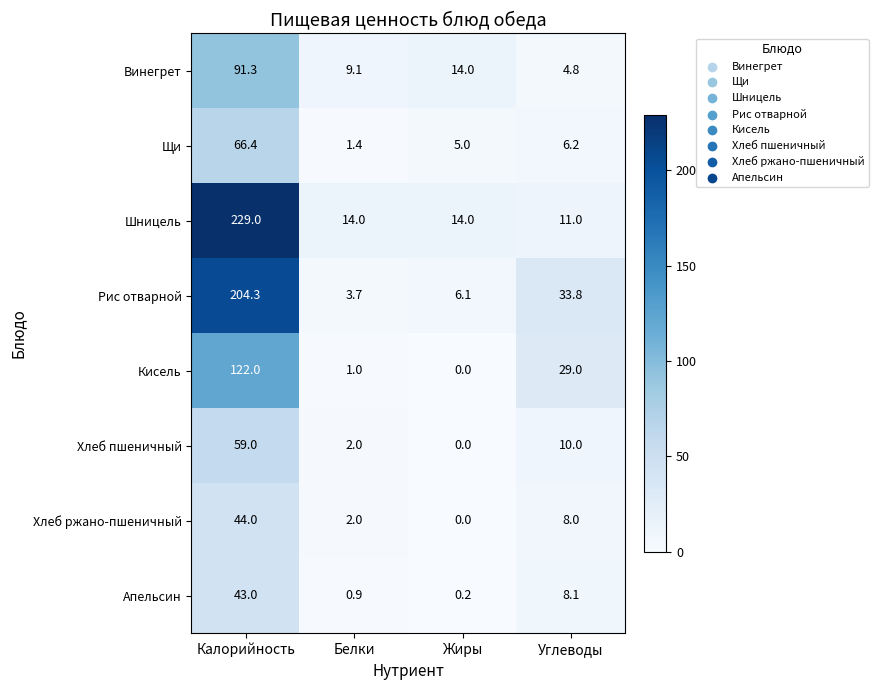

At how many categories does at least one series exceed 9?

4